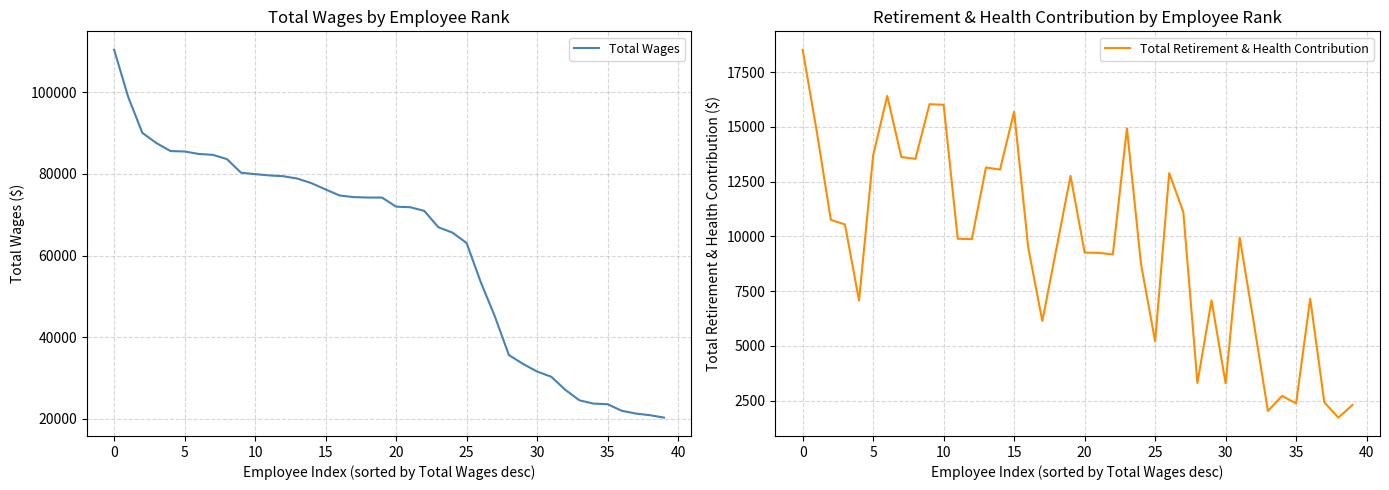

What is the difference between the maximum and minimum values in the Total Retirement & Health Contribution series?

16797